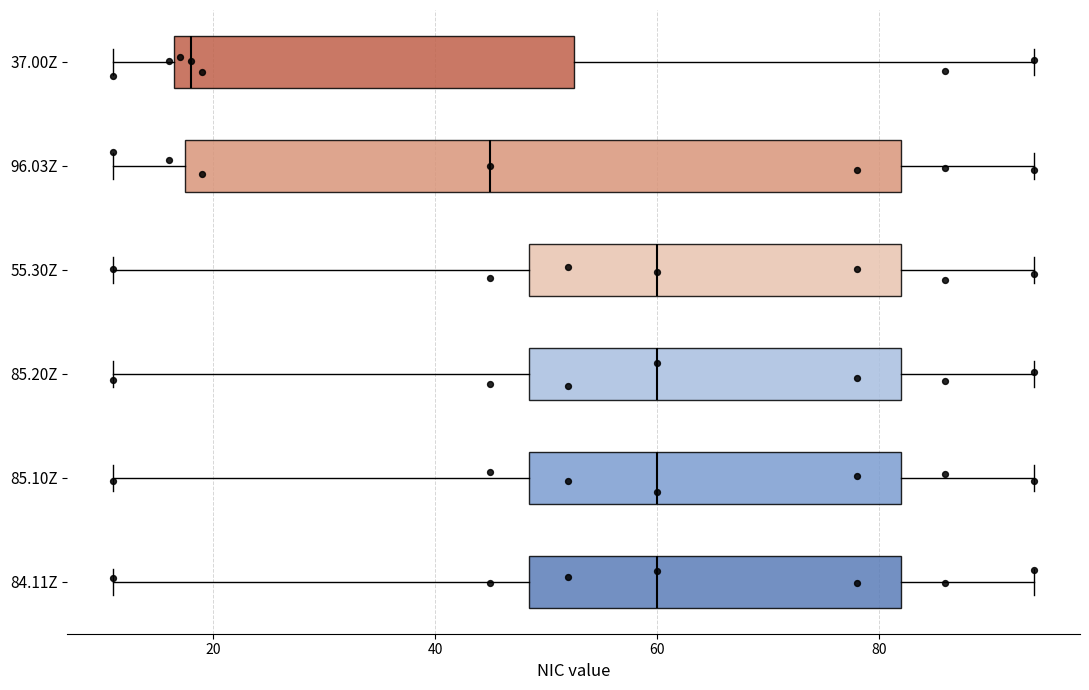

Where does the right whisker of the box for 85.20Z end on the x-axis? The values are not printed on the chart, so give them approximately, as read against the axis.

94